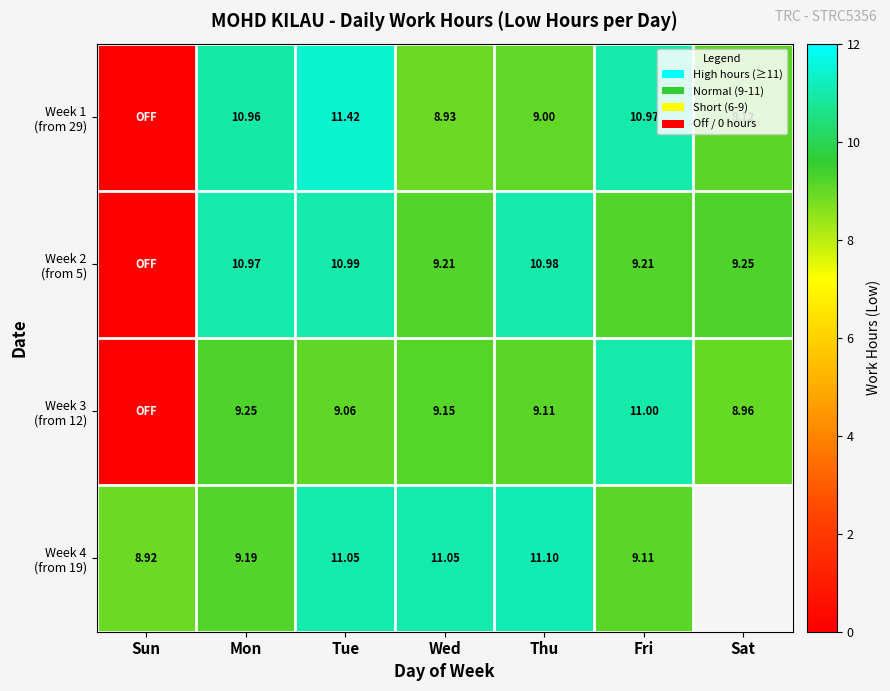

Which category has the lowest value in the Week 3 (from 12) series?

Sun